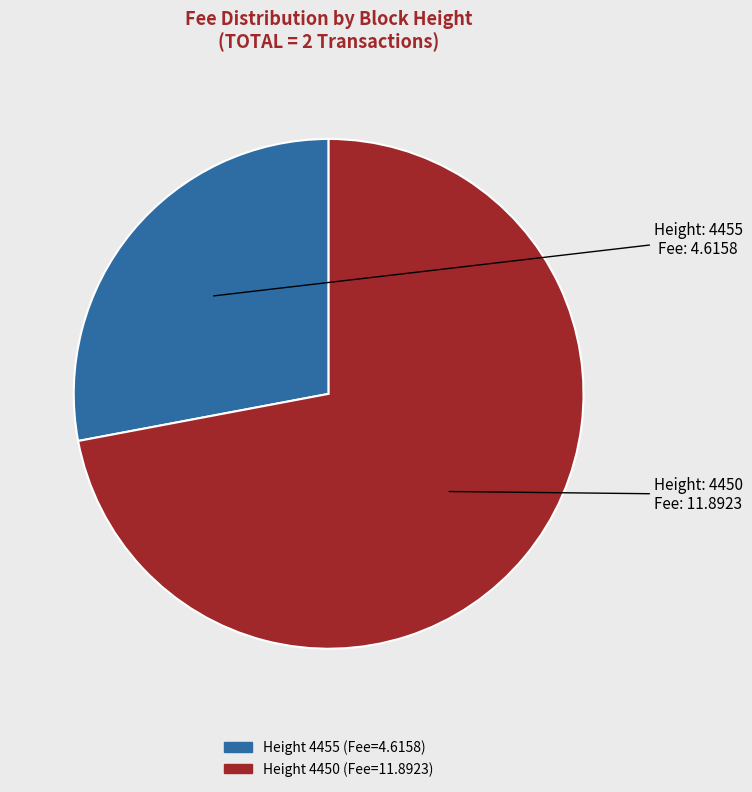

Does any single category account for the majority?

Yes